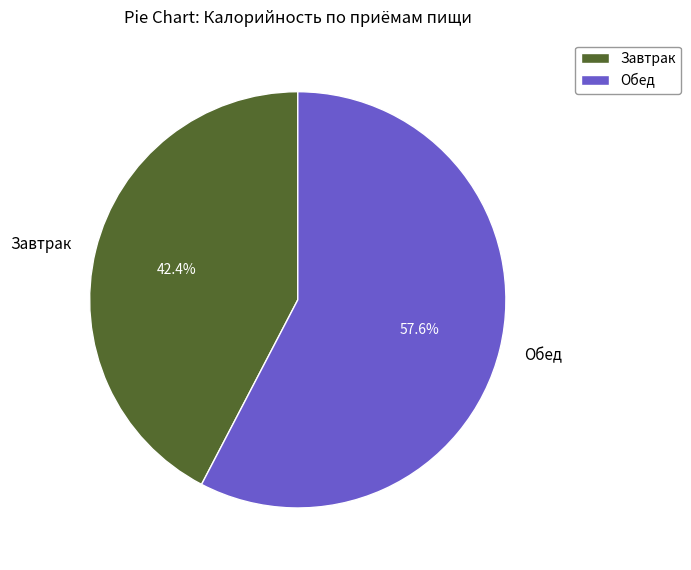

Which category has the biggest portion of the pie?

Обед